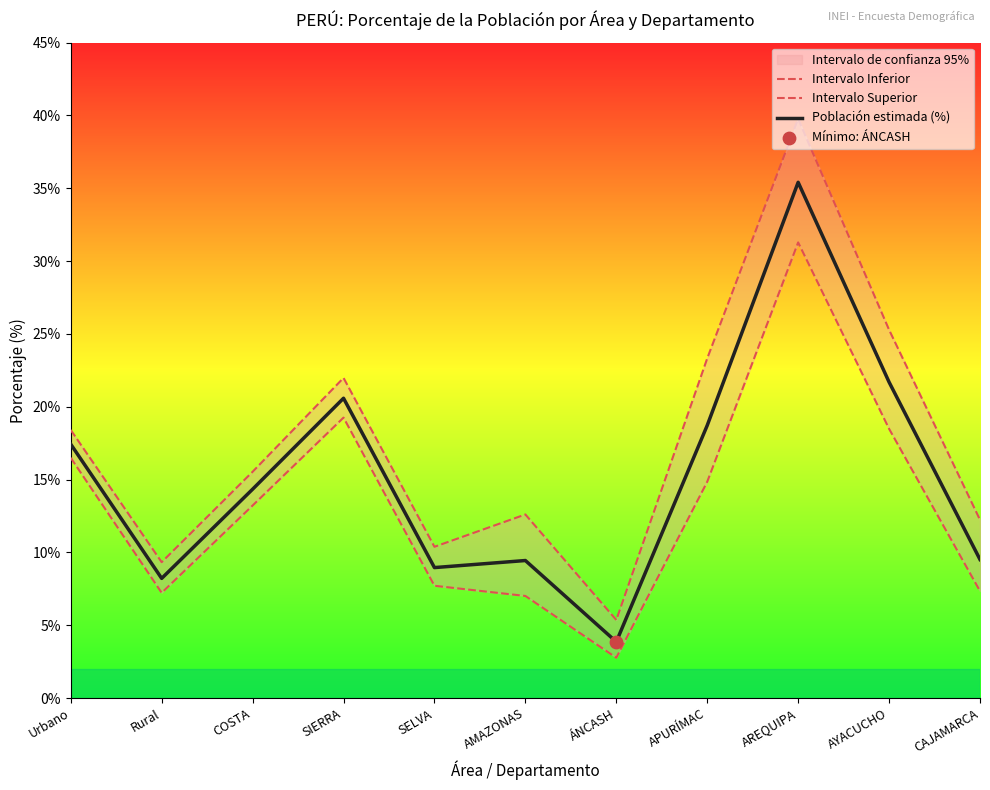

Which series has the largest total across all categories?

Intervalo Superior